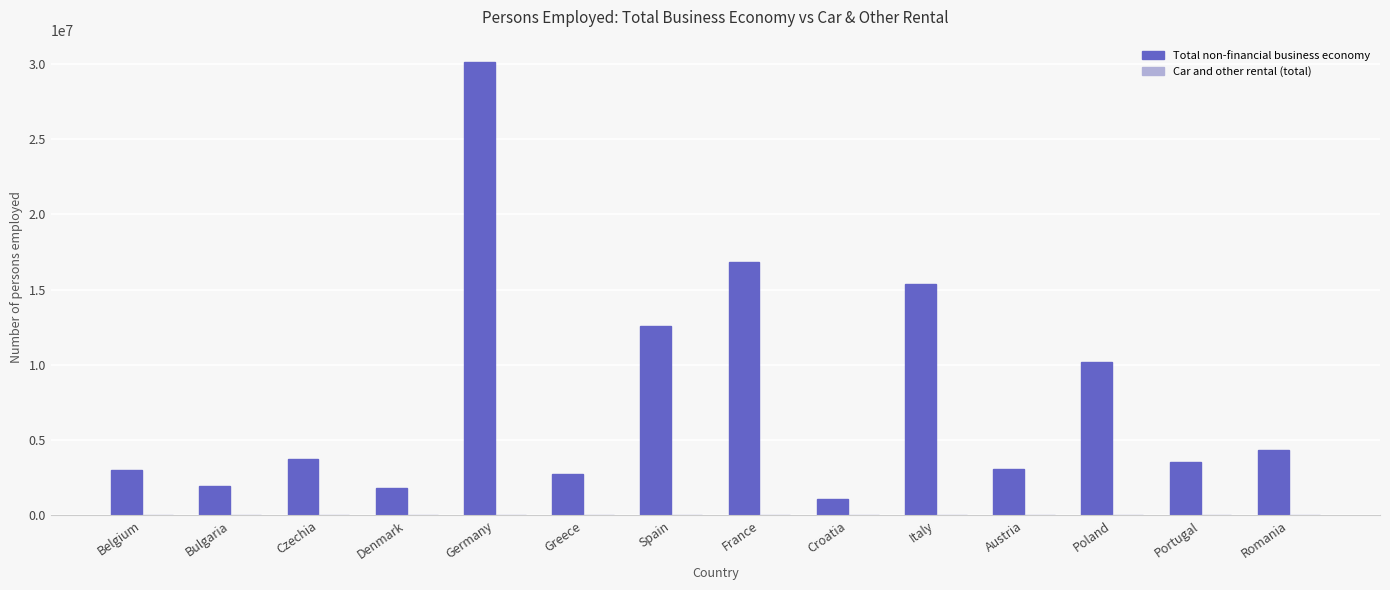

What is the sum of all Total non-financial business economy values?

110337631